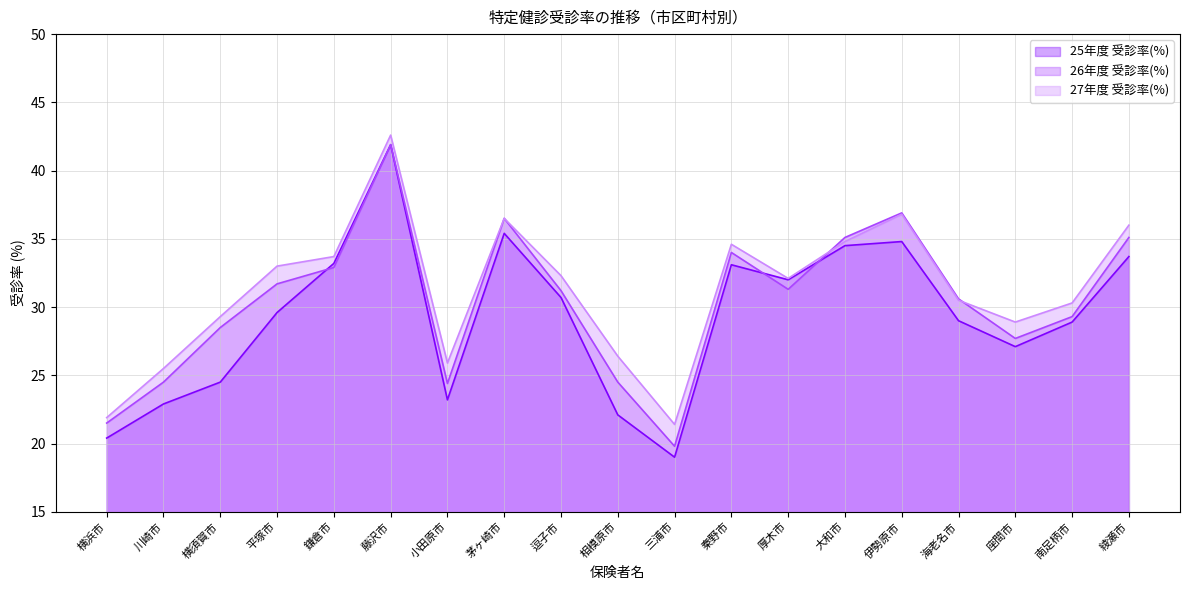

Which series has the largest range (max minus min)?

25年度 受診率(%)